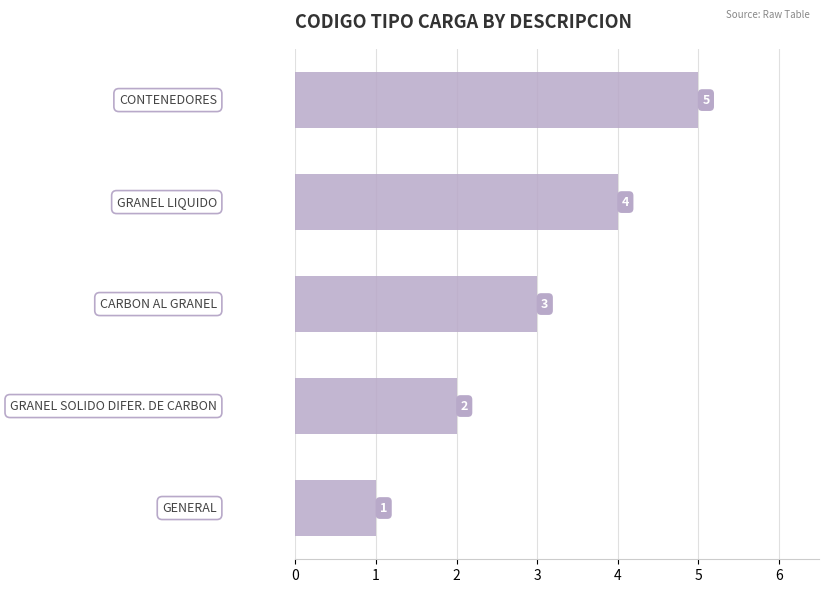

Rank the categories by value from highest to lowest.

4, 3, 2, 1, 0